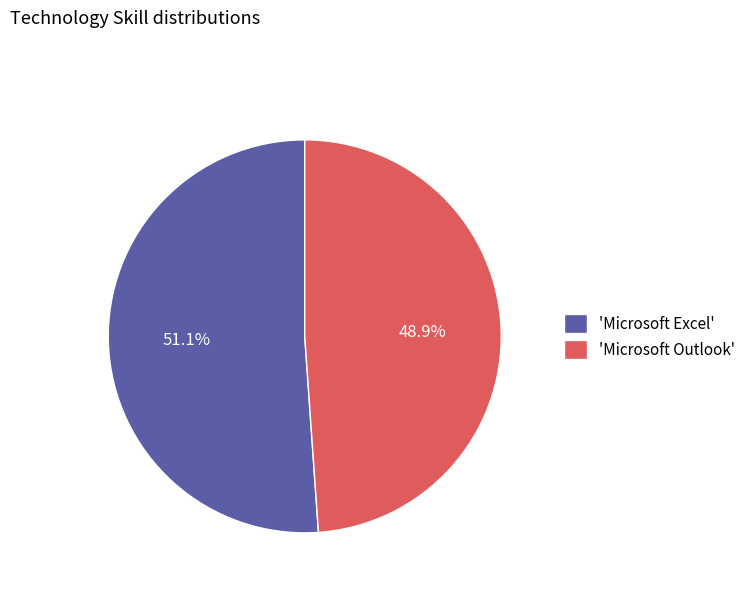

Rank the categories by value from lowest to highest.

'Microsoft Outlook', 'Microsoft Excel'